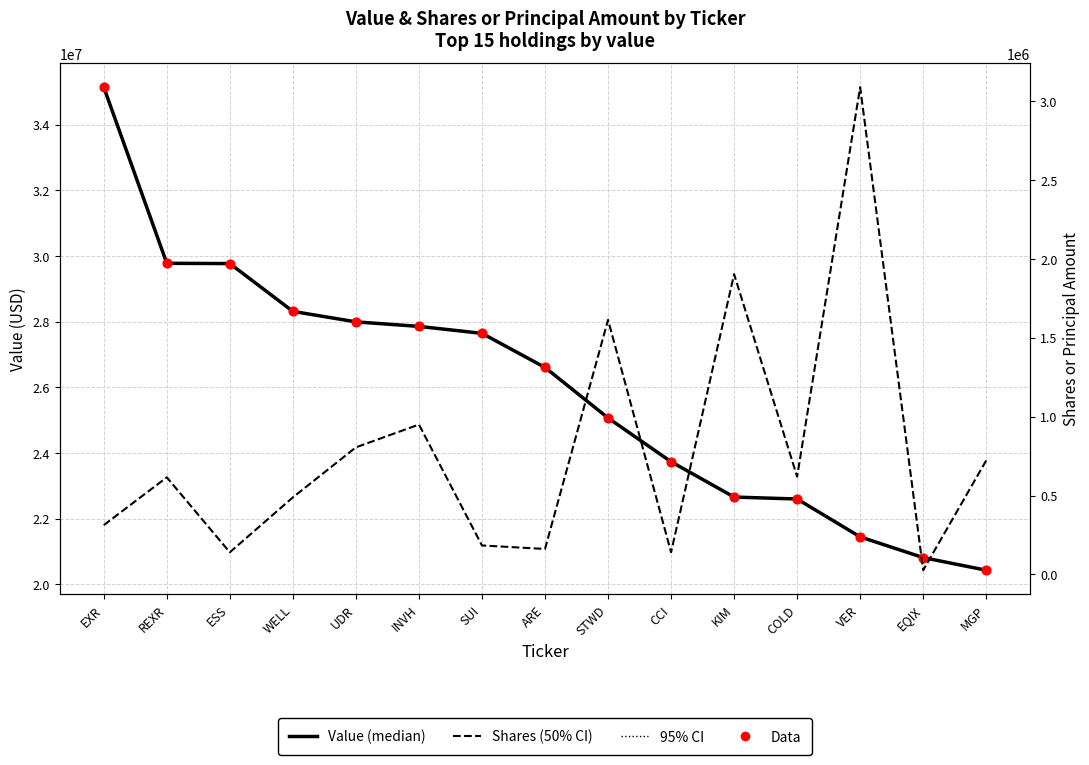

Which series has the largest total across all categories?

Value